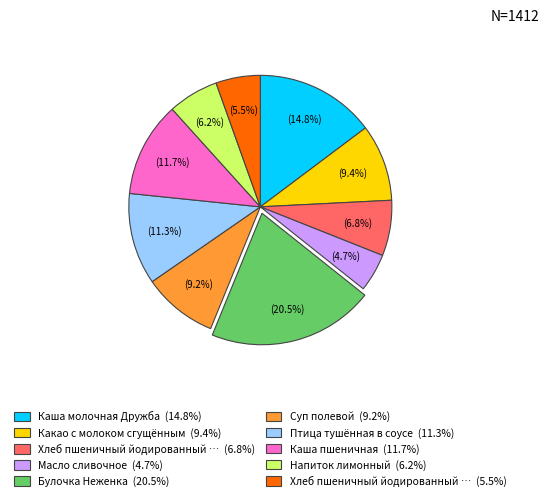

How many segments does this pie chart have?

10